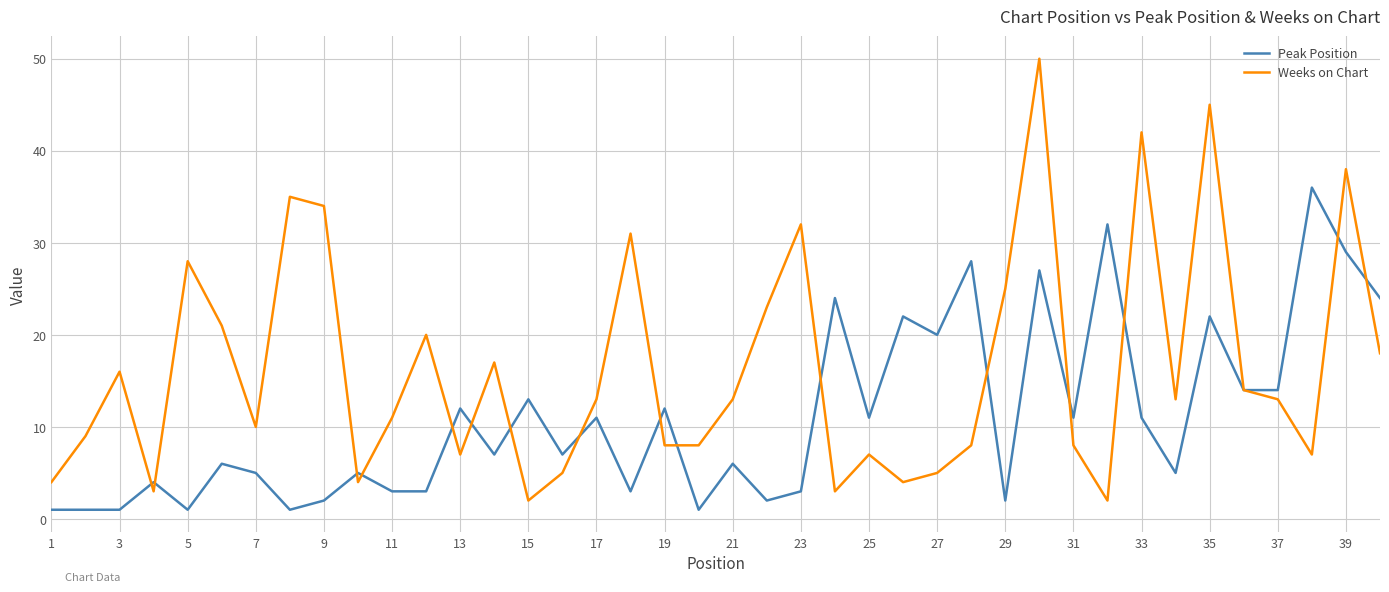

Which series has the largest range (max minus min)?

Weeks on Chart